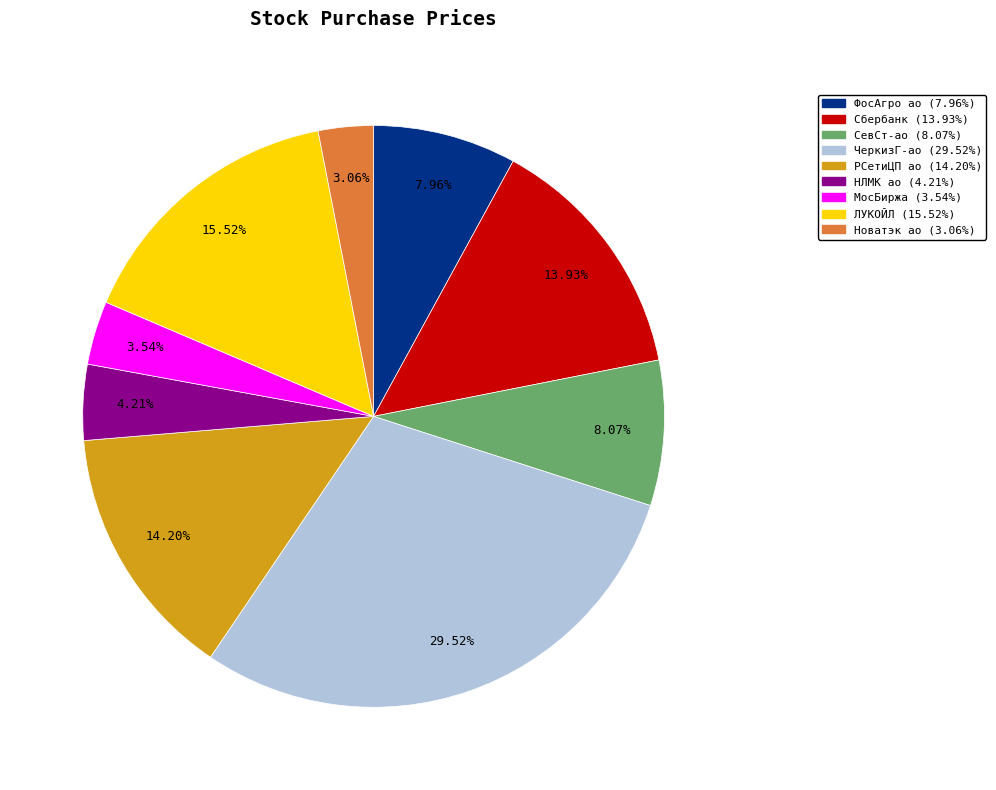

Which category has the biggest portion of the pie?

ЧеркизГ-ао